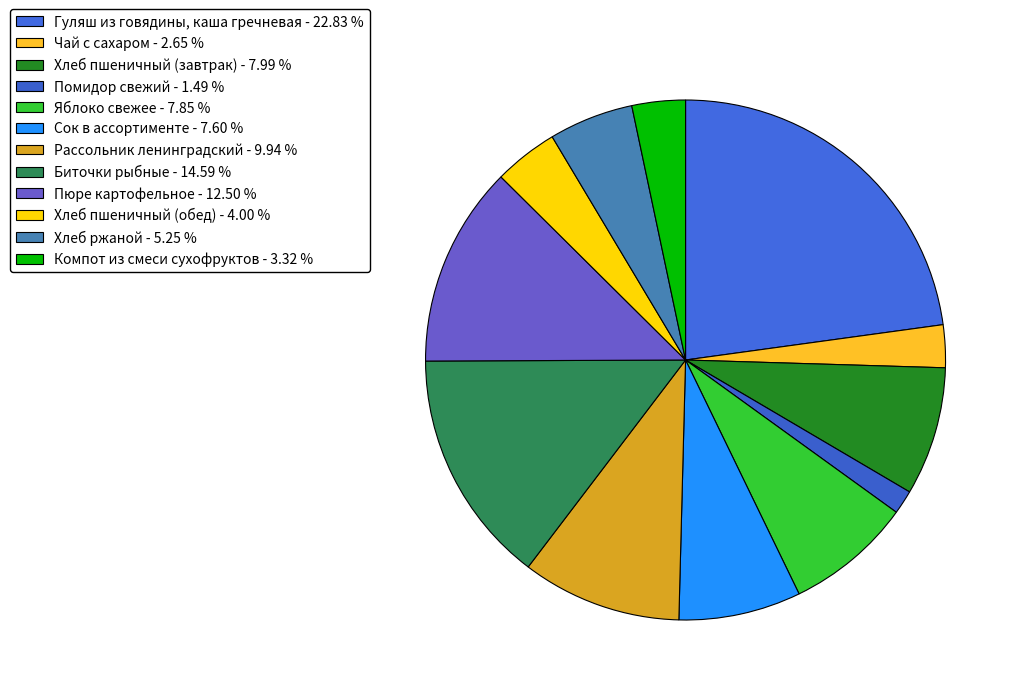

How much of the chart is everything except Пюре картофельное?

87.5%